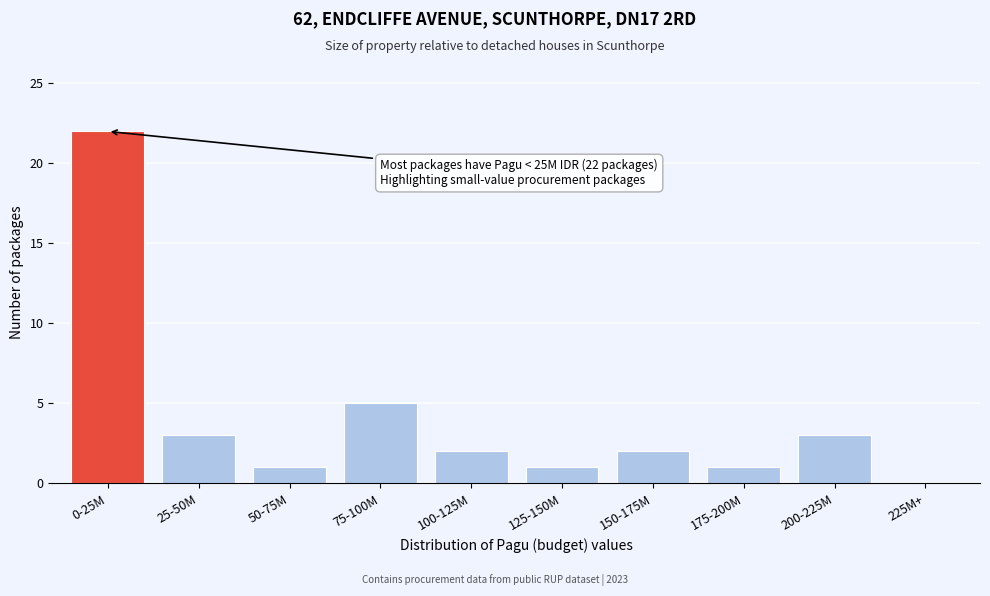

Reading left to right, what are all the values shown in this chart?

0-25M=22	25-50M=3	50-75M=1	75-100M=5	100-125M=2	125-150M=1	150-175M=2	175-200M=1	200-225M=3	225M+=0